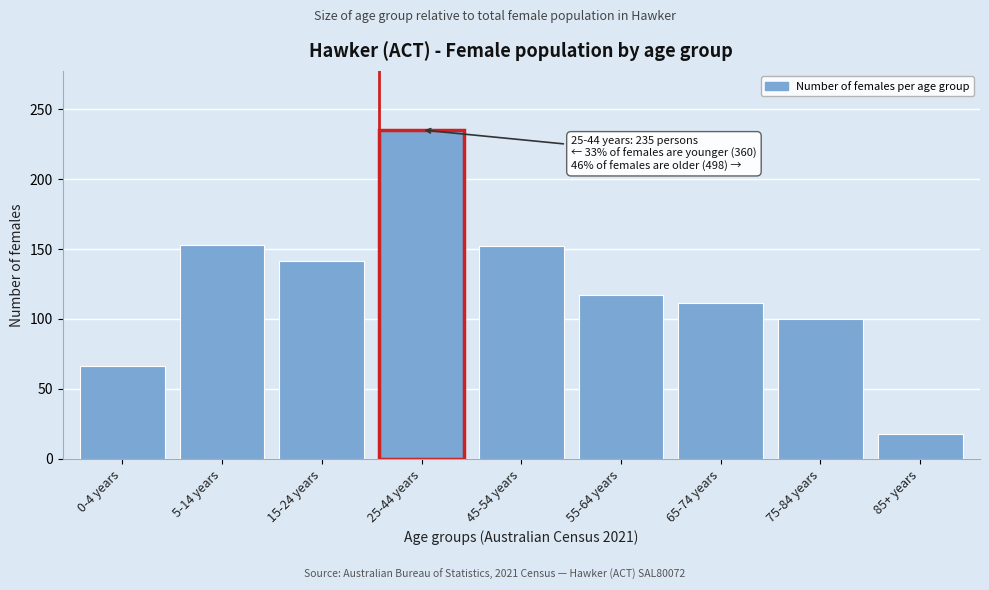

Which category has the lowest value across all series?

85+ years